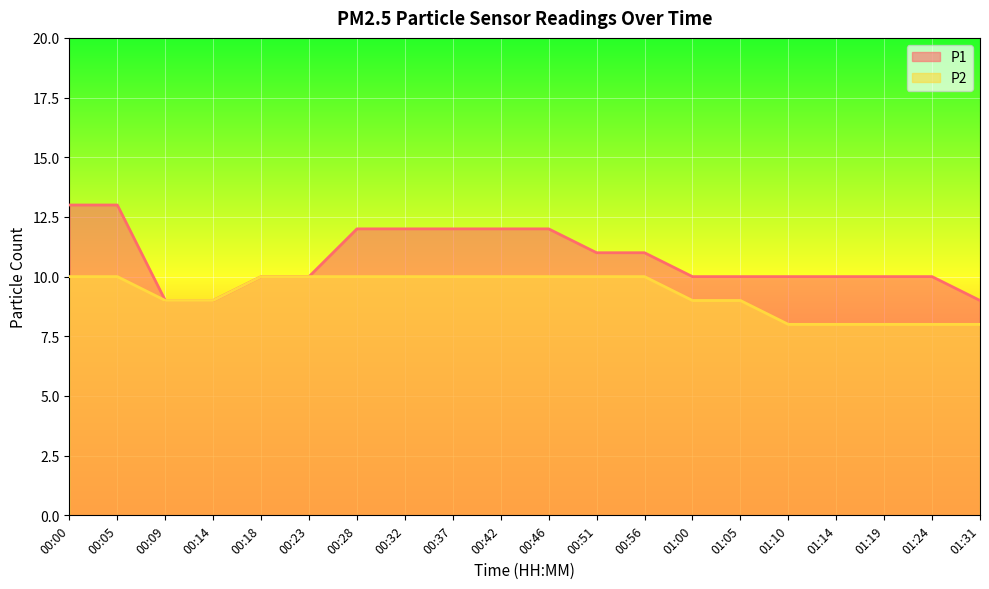

Count the number of data series in this chart.

2